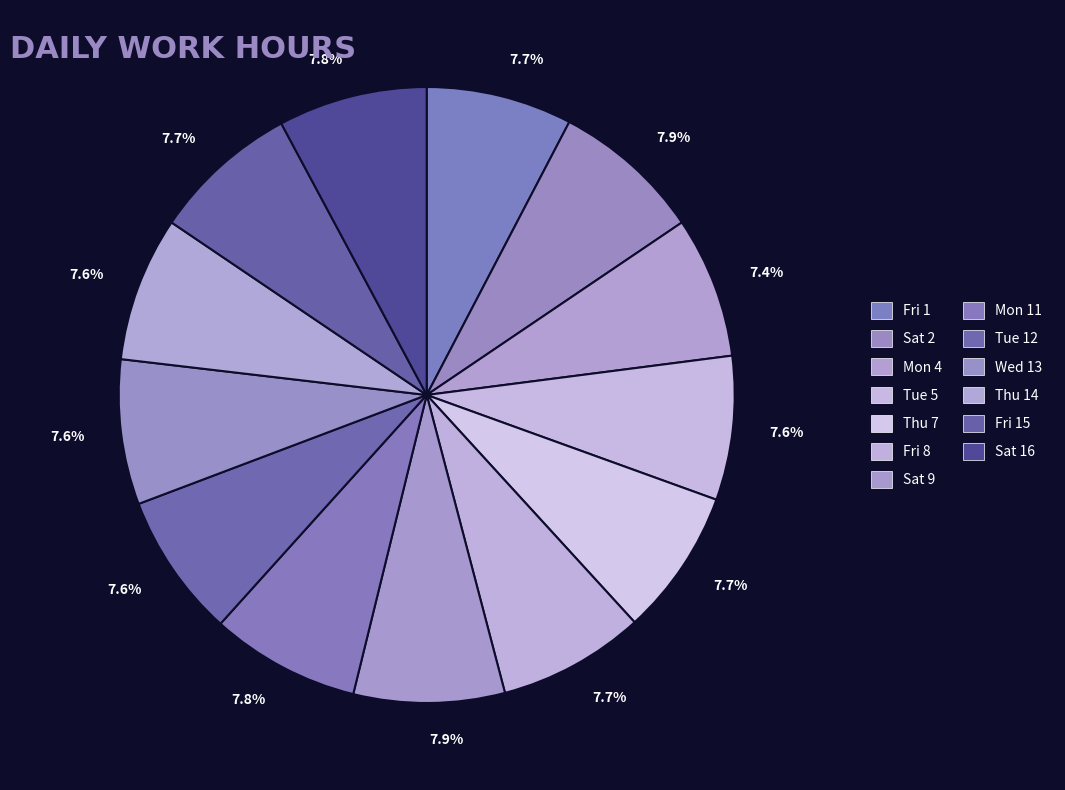

To the nearest percent, what percentage of the pie is Mon 4?

7%